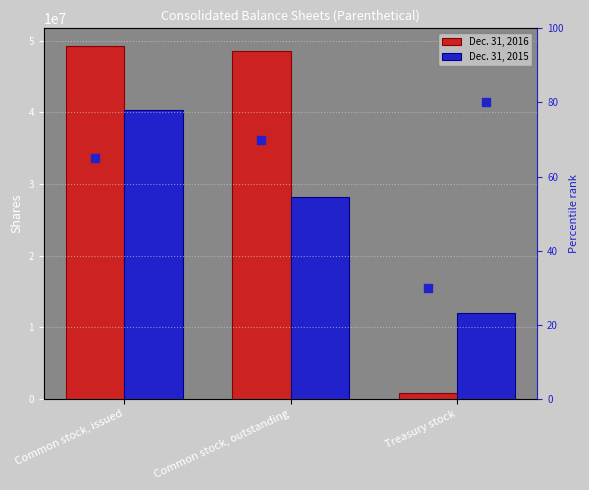

Which series reaches the maximum Y coordinate?

Dec. 31, 2016